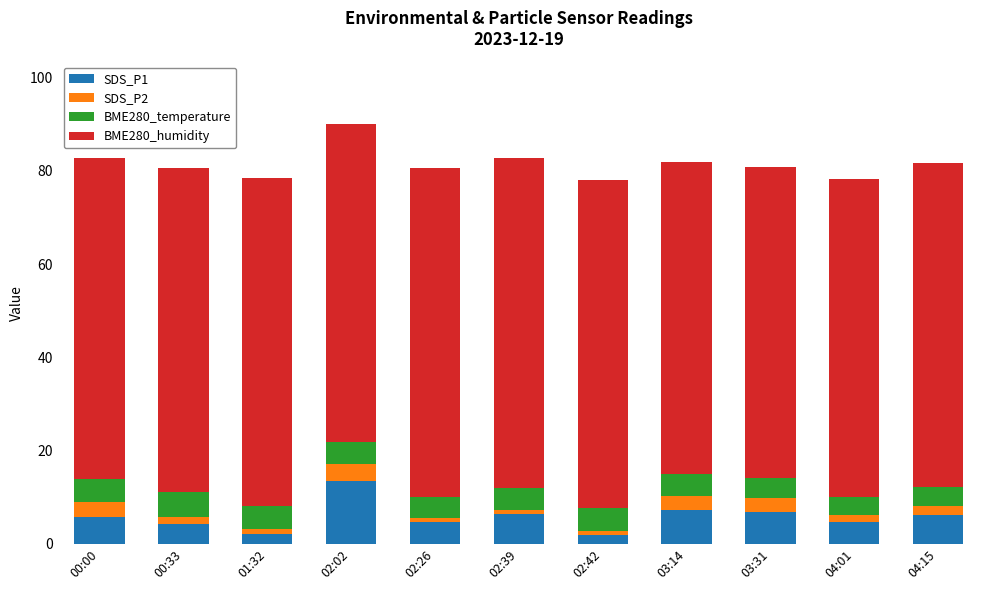

What is the total value across all series at 03:14?

82.0